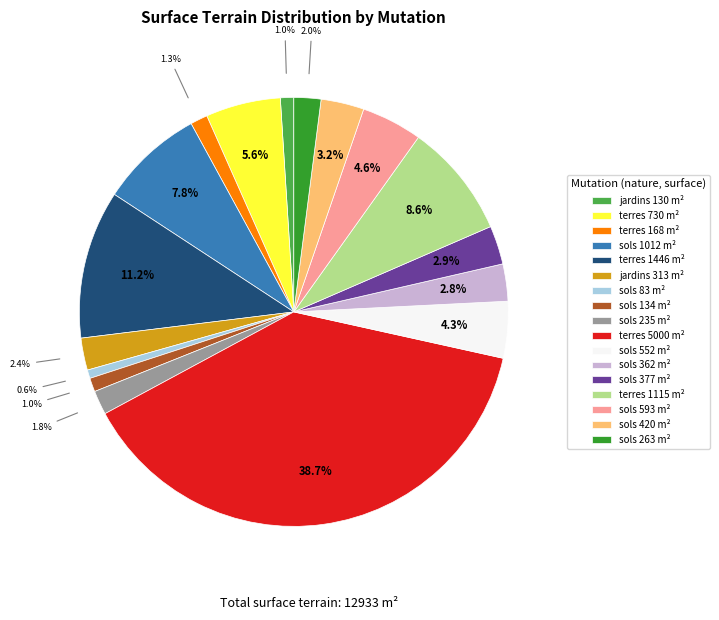

Between terres 1115 m² and sols 83 m², which is larger?

terres 1115 m²